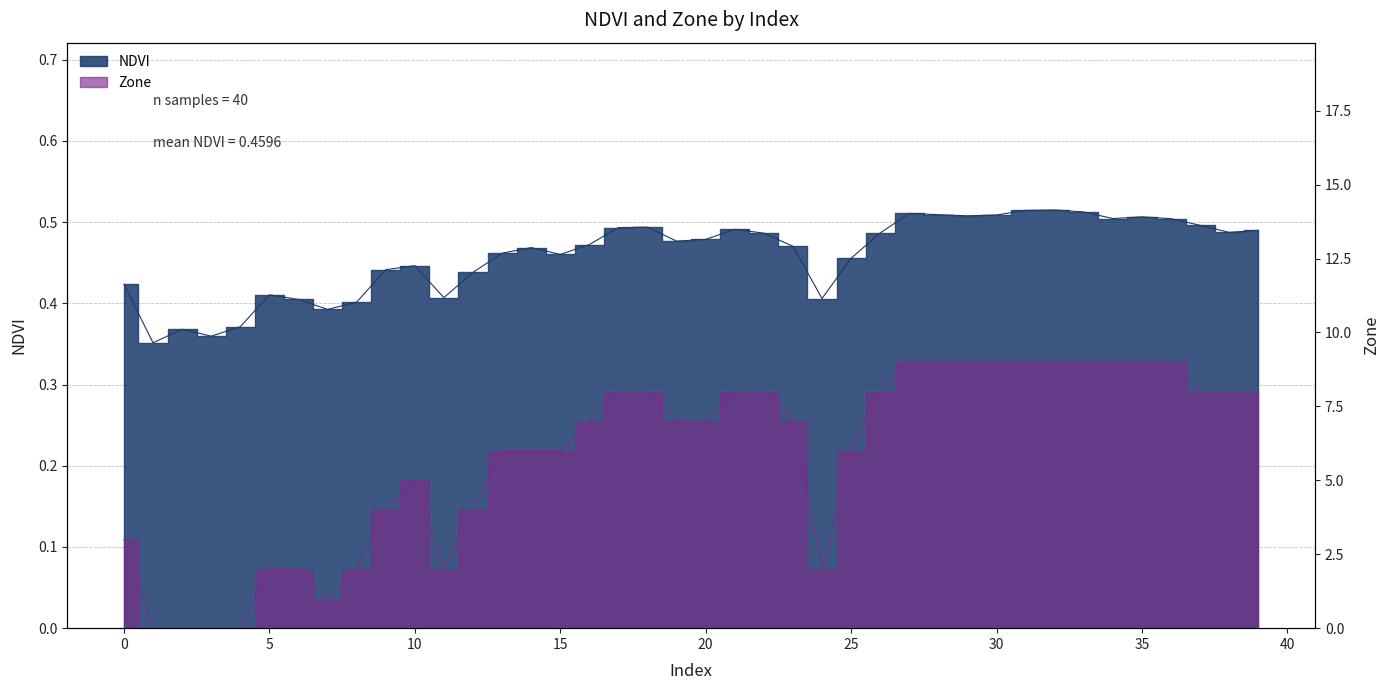

True or false: NDVI has more than 0 points higher than both neighbors.

True